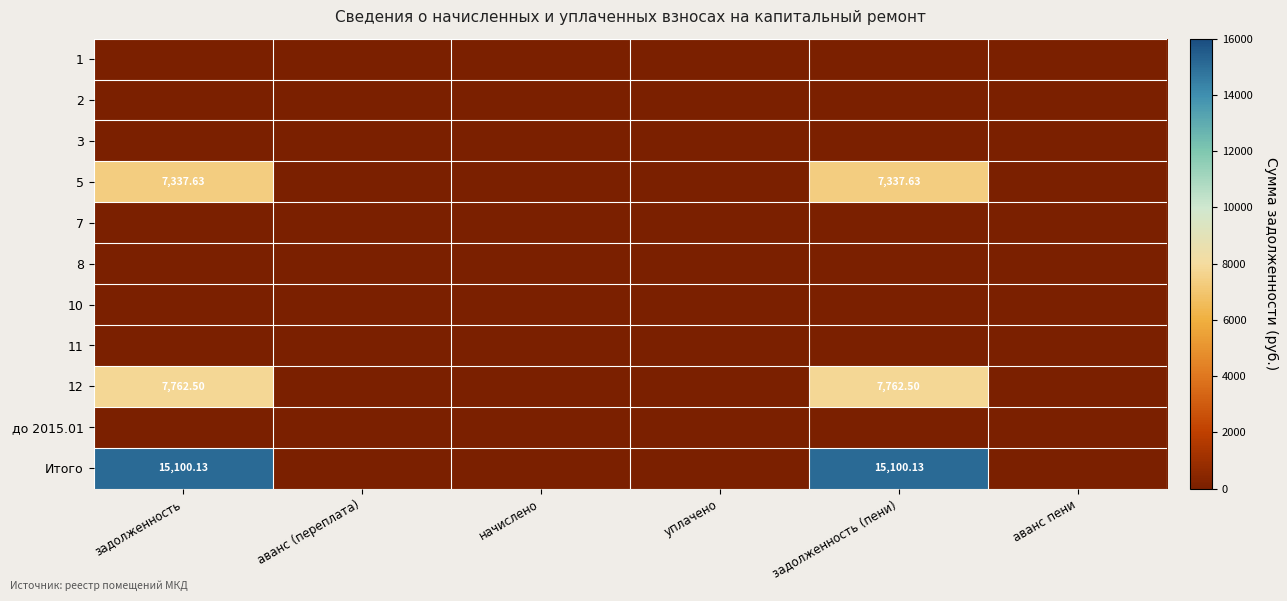

At задолженность (пени), list the series in order from smallest to largest.

1, 2, 3, 7, 8, 10, 11, до 2015.01, 5, 12, Итого